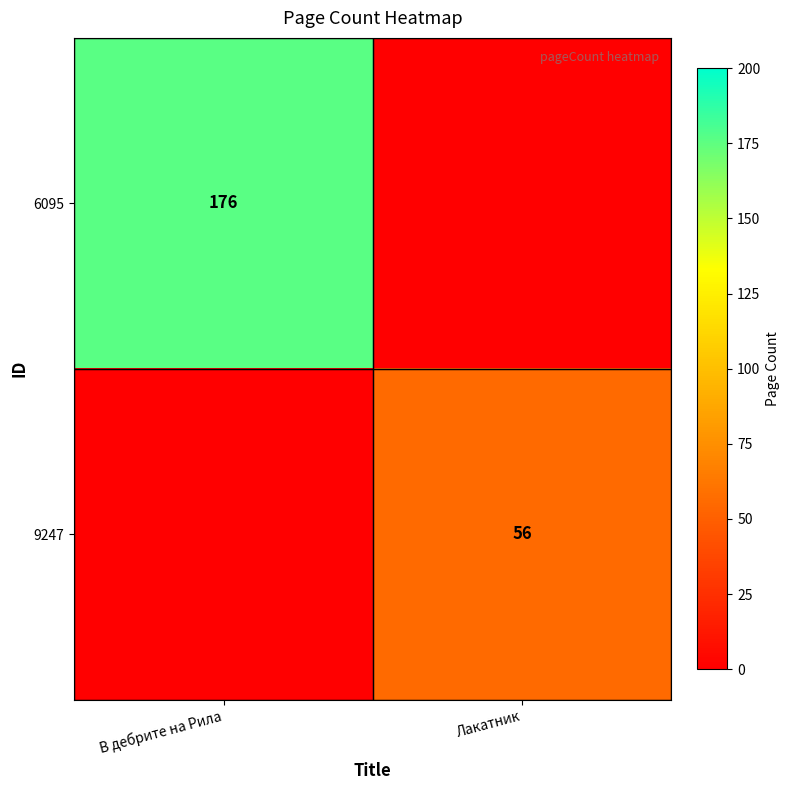

Is it true that 6095 equals 176 at В дебрите на Рила?

True